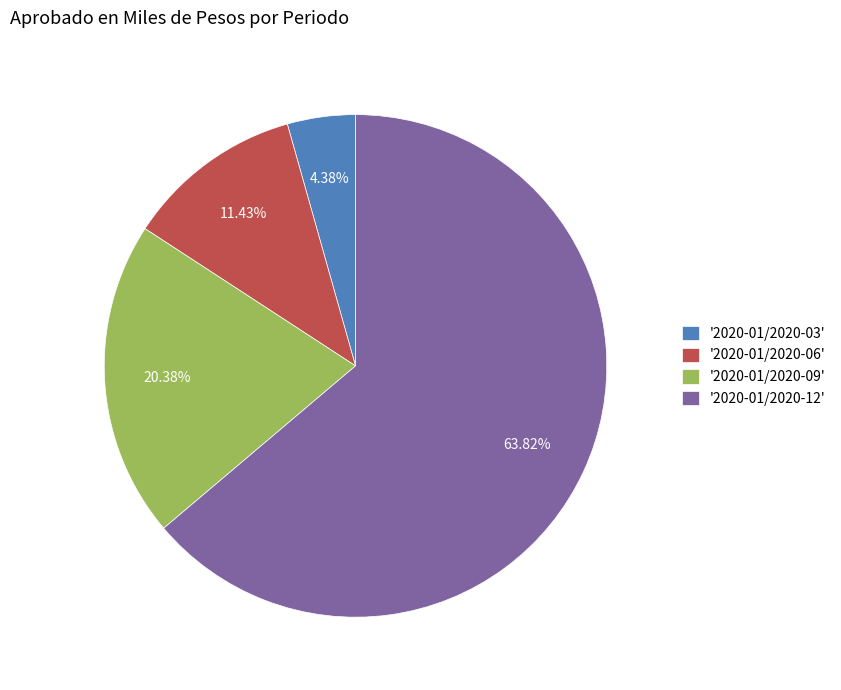

Which slice is the smallest?

'2020-01/2020-03'